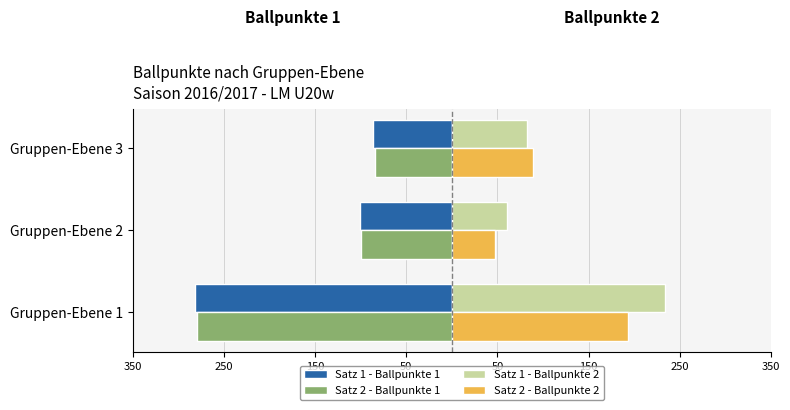

What are all the series names shown in the legend?

Satz 1 - Ballpunkte 1, Satz 2 - Ballpunkte 1, Satz 1 - Ballpunkte 2, Satz 2 - Ballpunkte 2